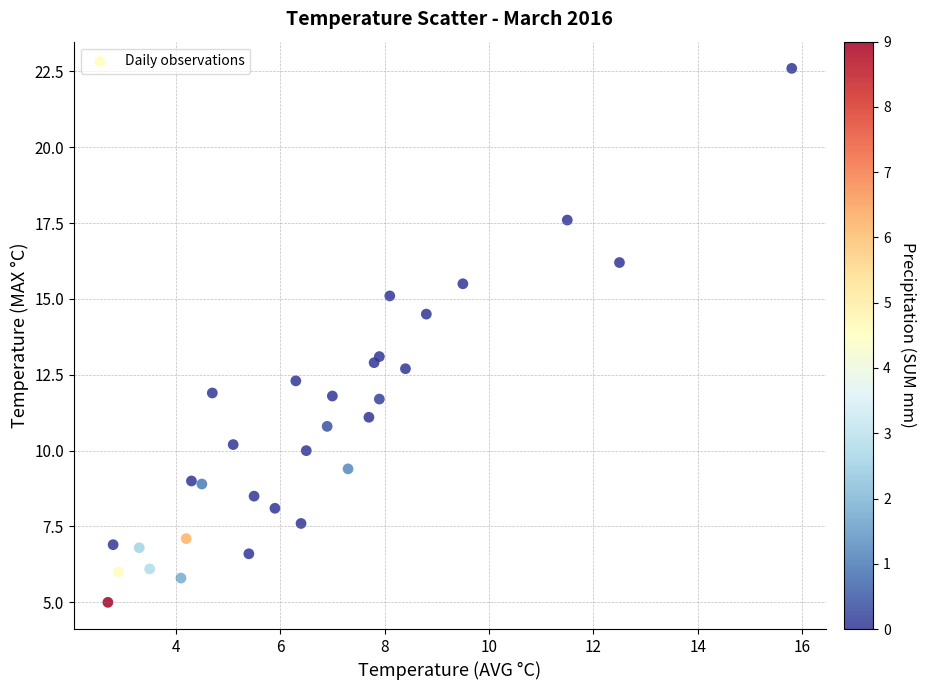

What is the range of X values (max minus min)?

13.1